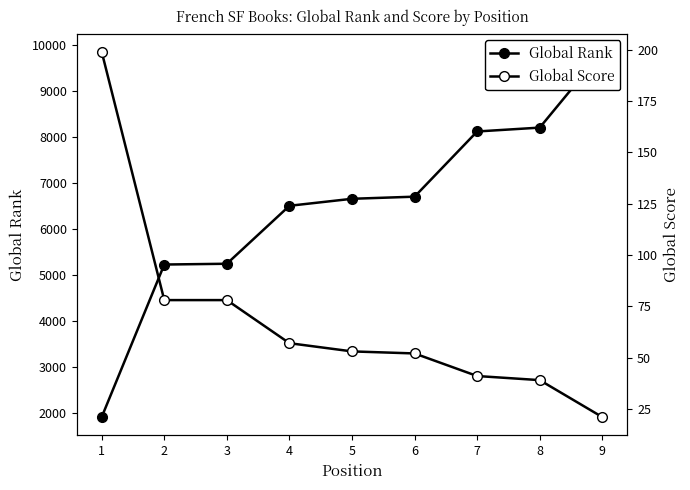

The value of Global Score at 4 is 57. True or false?

True